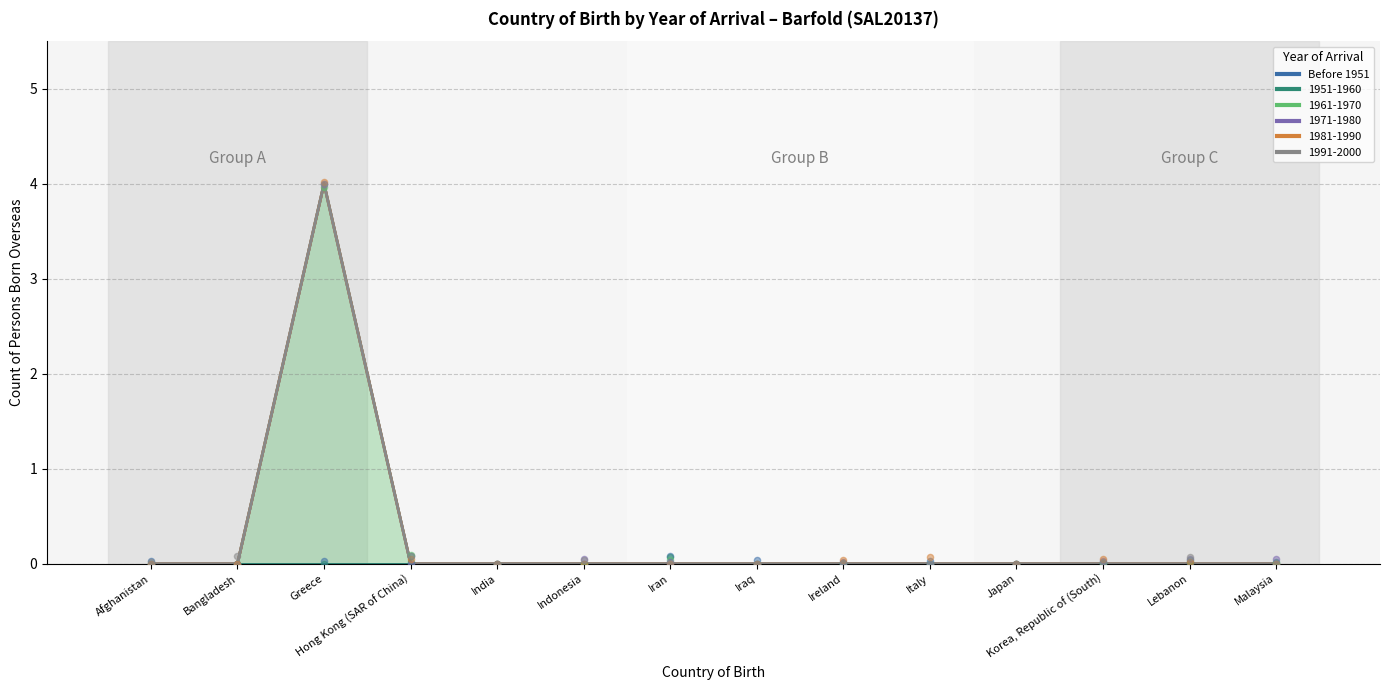

Which series has the largest Y range (max minus min)?

1961-1970